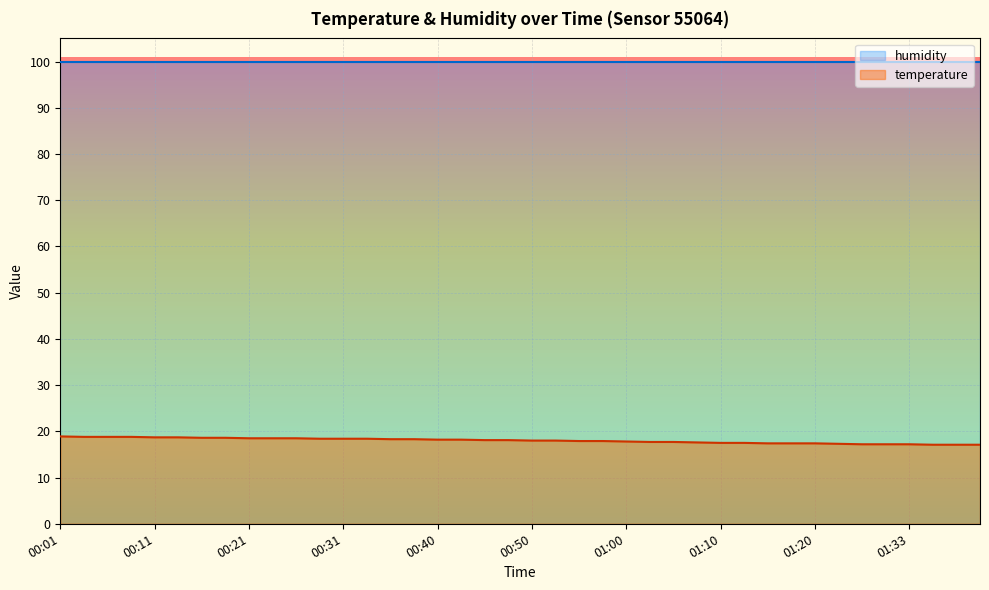

What is the average value?

18.0